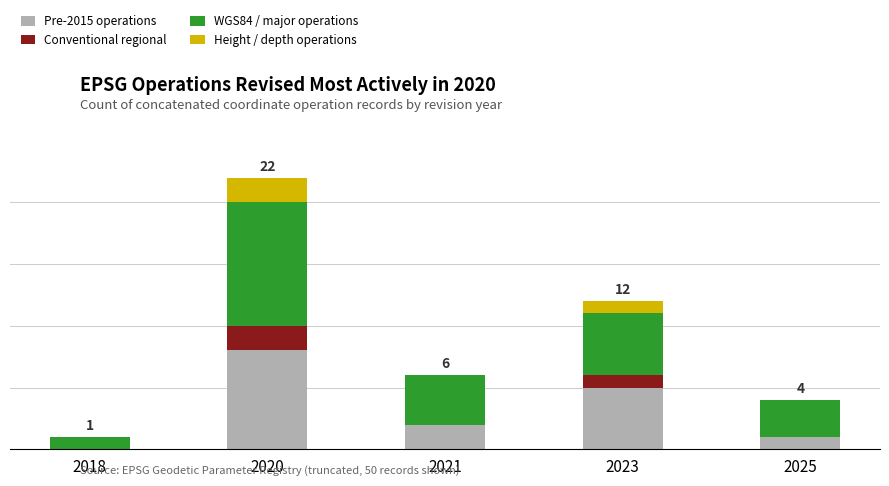

What is the sum of all Height / depth operations values?

3